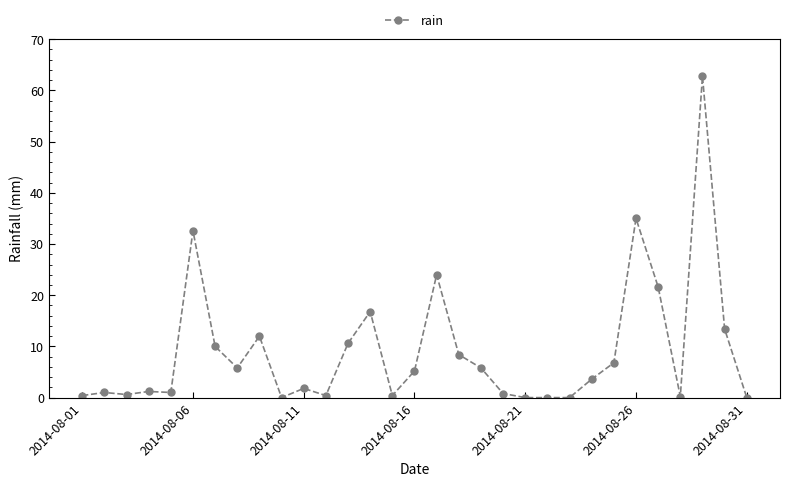

True or false: the data has more than 1 interior local peaks.

True